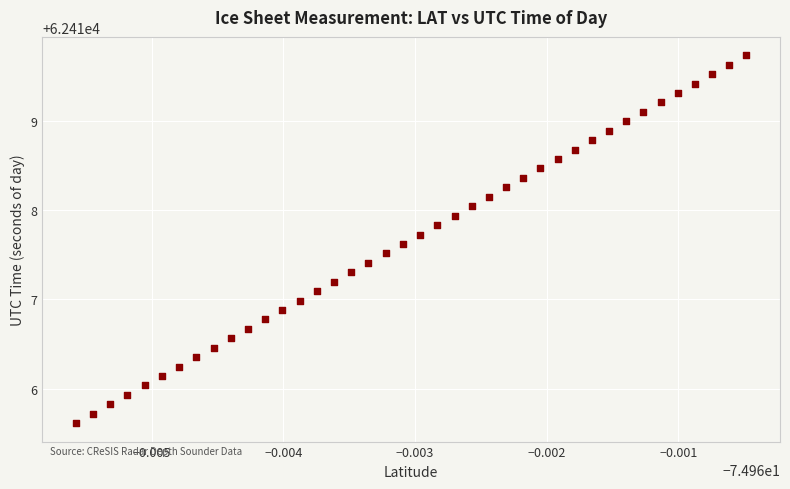

What is the range of Y values (max minus min)?

4.1